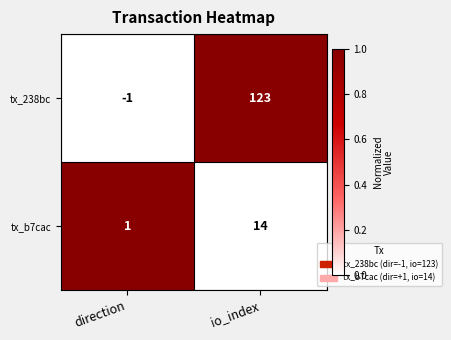

At which label is tx_238bc closest to 61?

direction